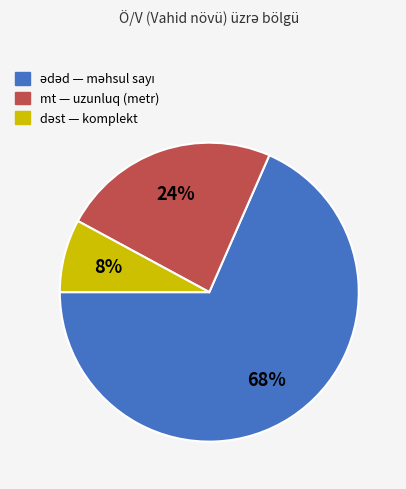

To the nearest percent, what percentage of the pie is mt?

24%